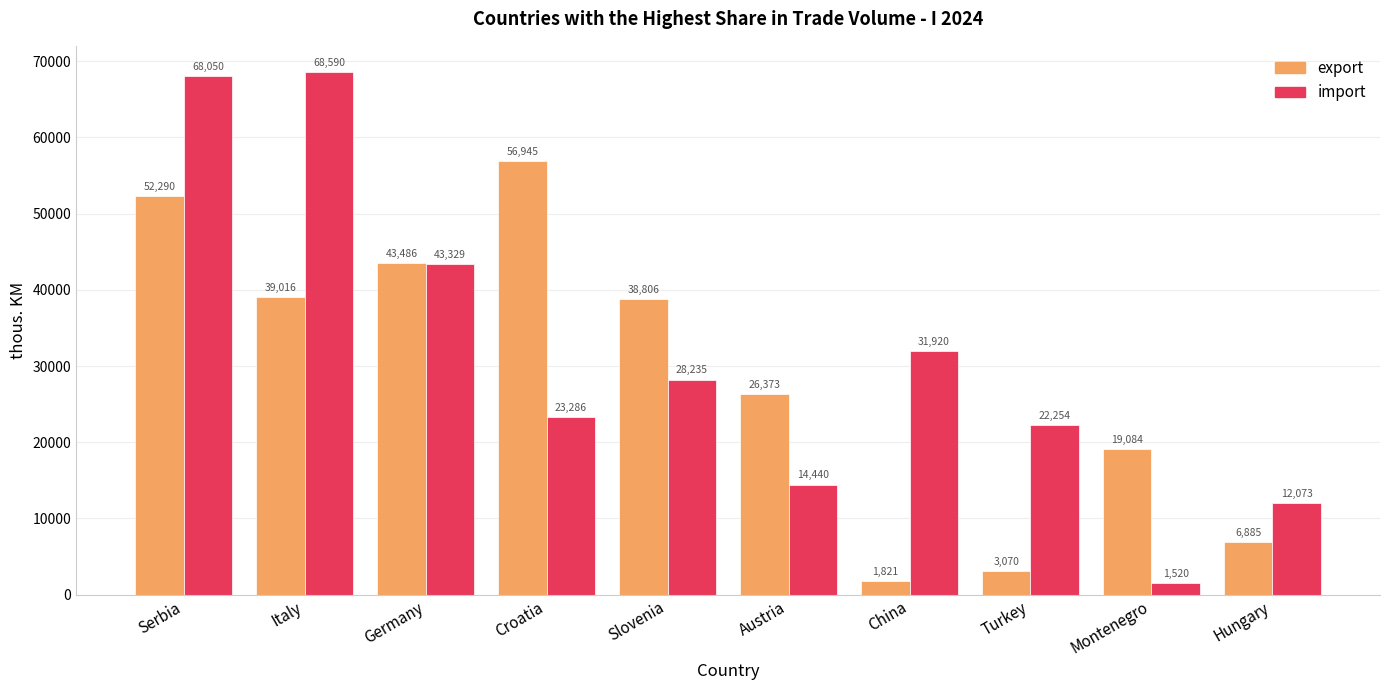

How many data points in import are less than 28235?

5